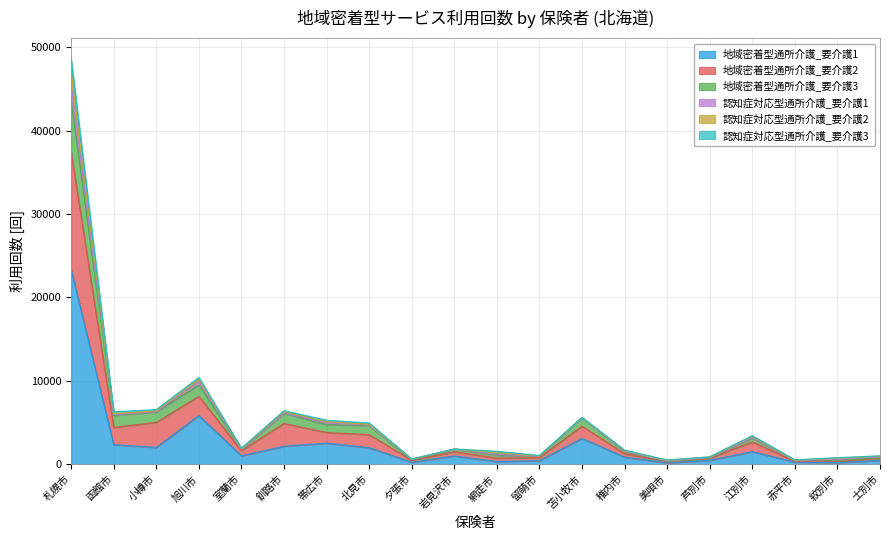

Which label corresponds to the largest value in the chart?

札幌市